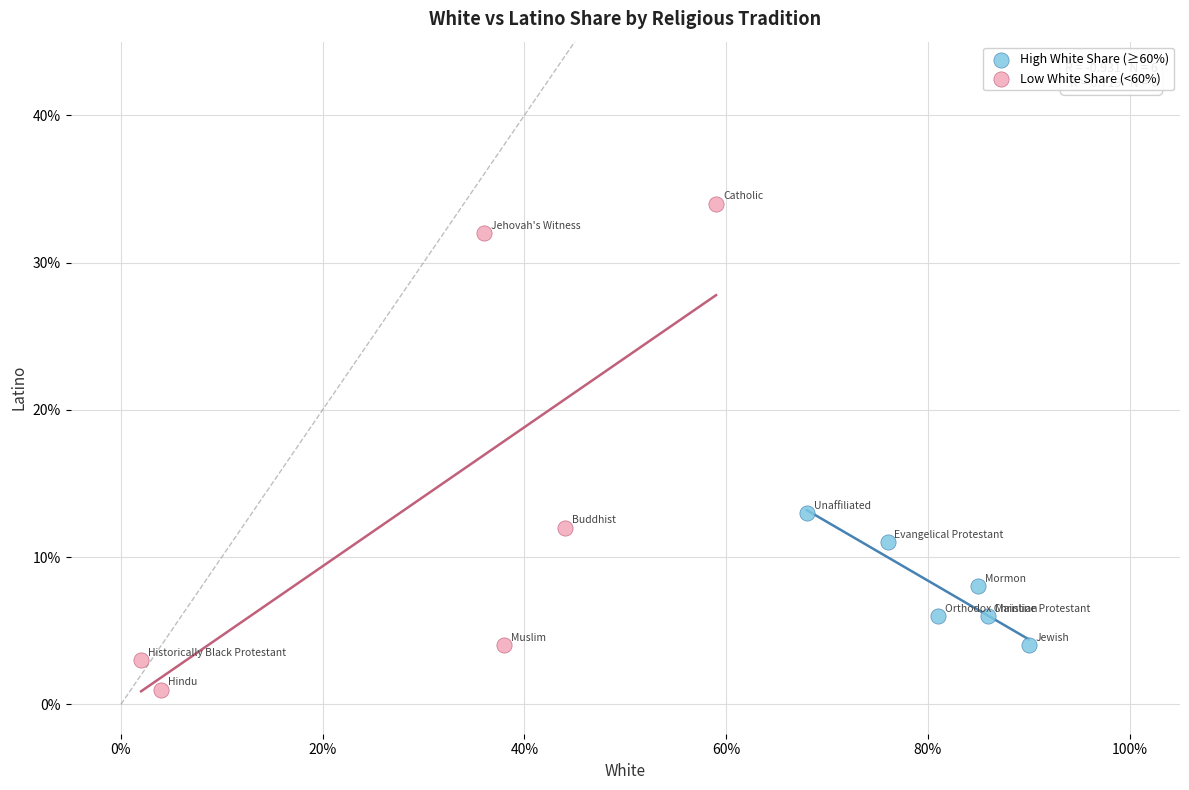

What are all the series names shown in the legend?

High White Share (≥60%), Low White Share (<60%)